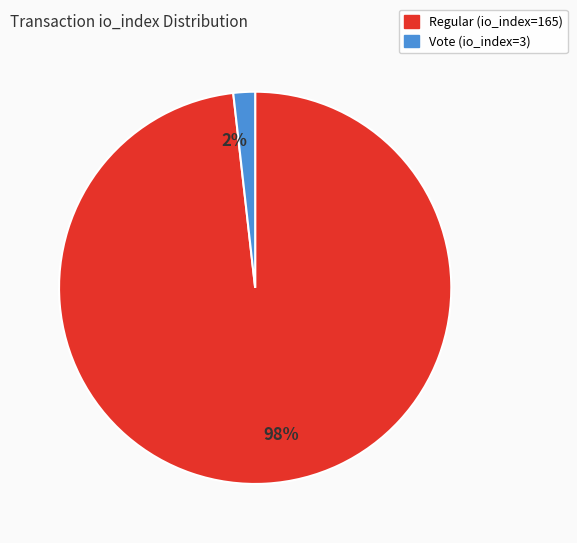

Is it true that 2% is 2% of the pie?

True